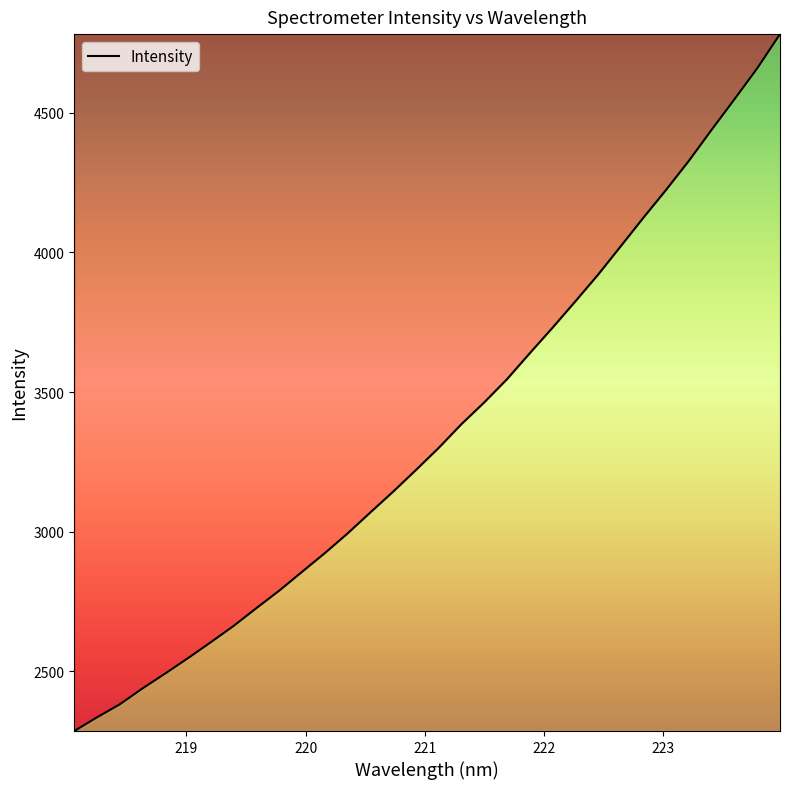

What is the difference between the maximum and minimum values?

2495.3